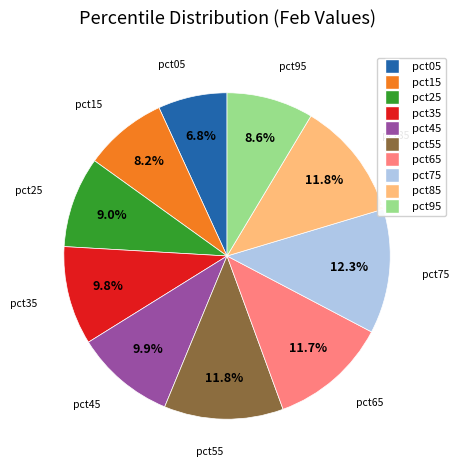

To the nearest percent, what portion does pct35 represent?

10%